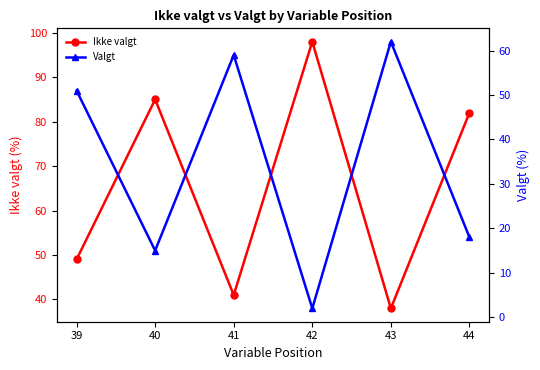

Which series has the largest total across all categories?

Ikke valgt